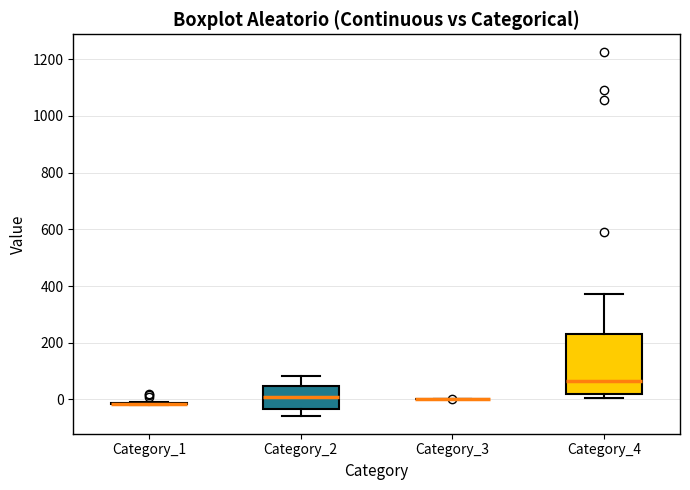

Reading left to right, read every box against the y-axis: the position of its median line, the range the box covers, and the ends of its whiskers. The values are not printed on the chart, so give them approximately, as read against the axis.

Category_1: box collapsed to a line at -20, whiskers -20 to 0
Category_2: median 0, box -40 to 40, whiskers -60 to 80
Category_3: box collapsed to a line at 0, whiskers 0 to 0
Category_4: median 60, box 20 to 240, whiskers 0 to 380